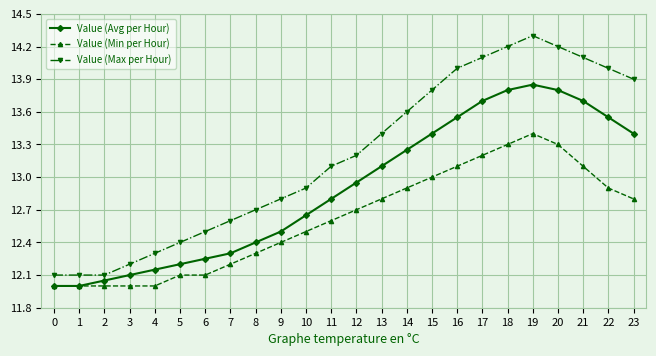

What is the minimum value for Value (Min per Hour)?

12.0